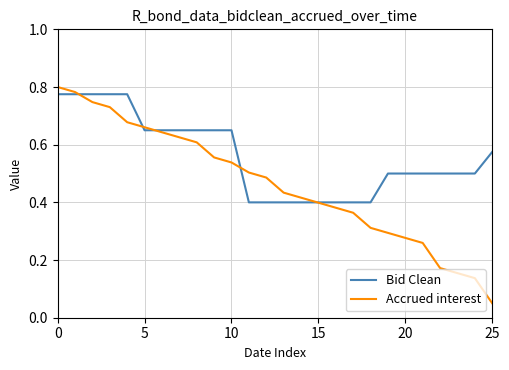

True or false: Bid Clean and Accrued interest intersect in this chart.

True